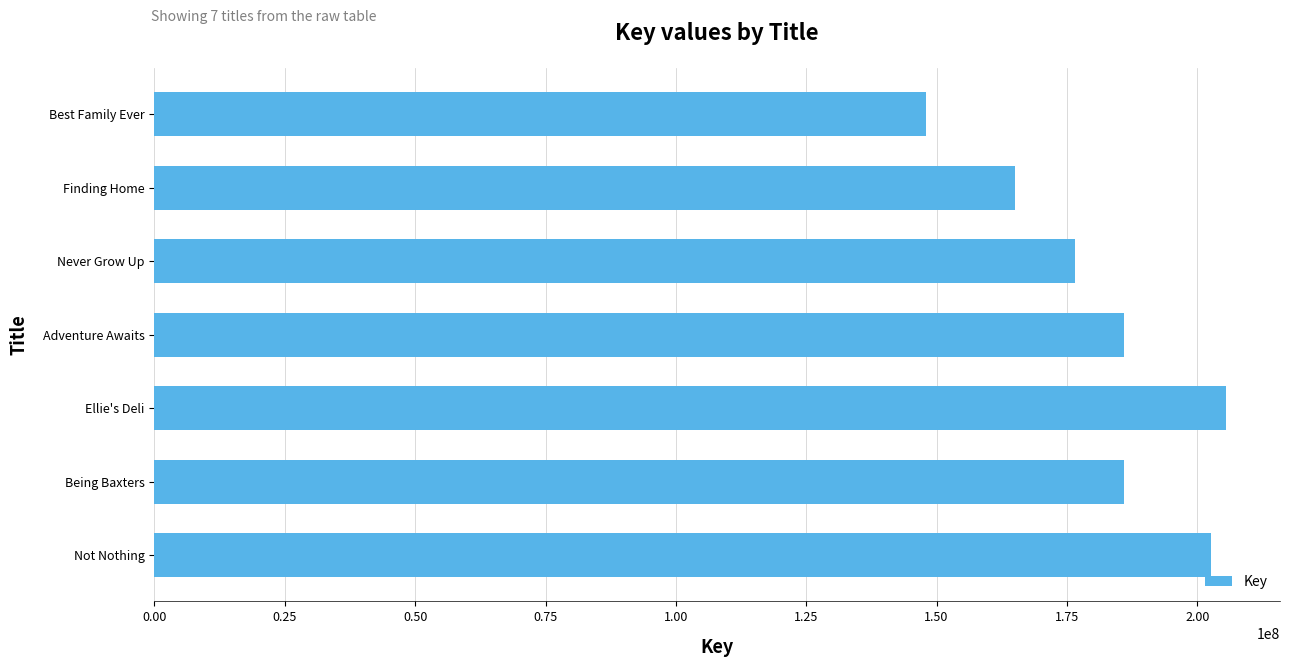

What value does the data have at Finding Home?

165000046